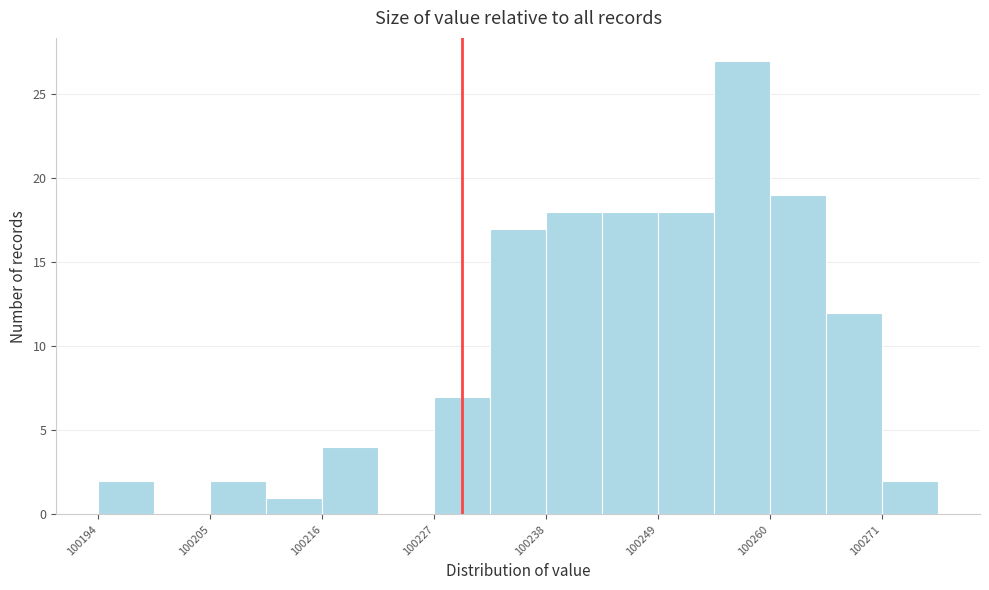

Around what value on the x-axis is the tallest bar? Give the approximate position of its centre, as read against the axis.

100258